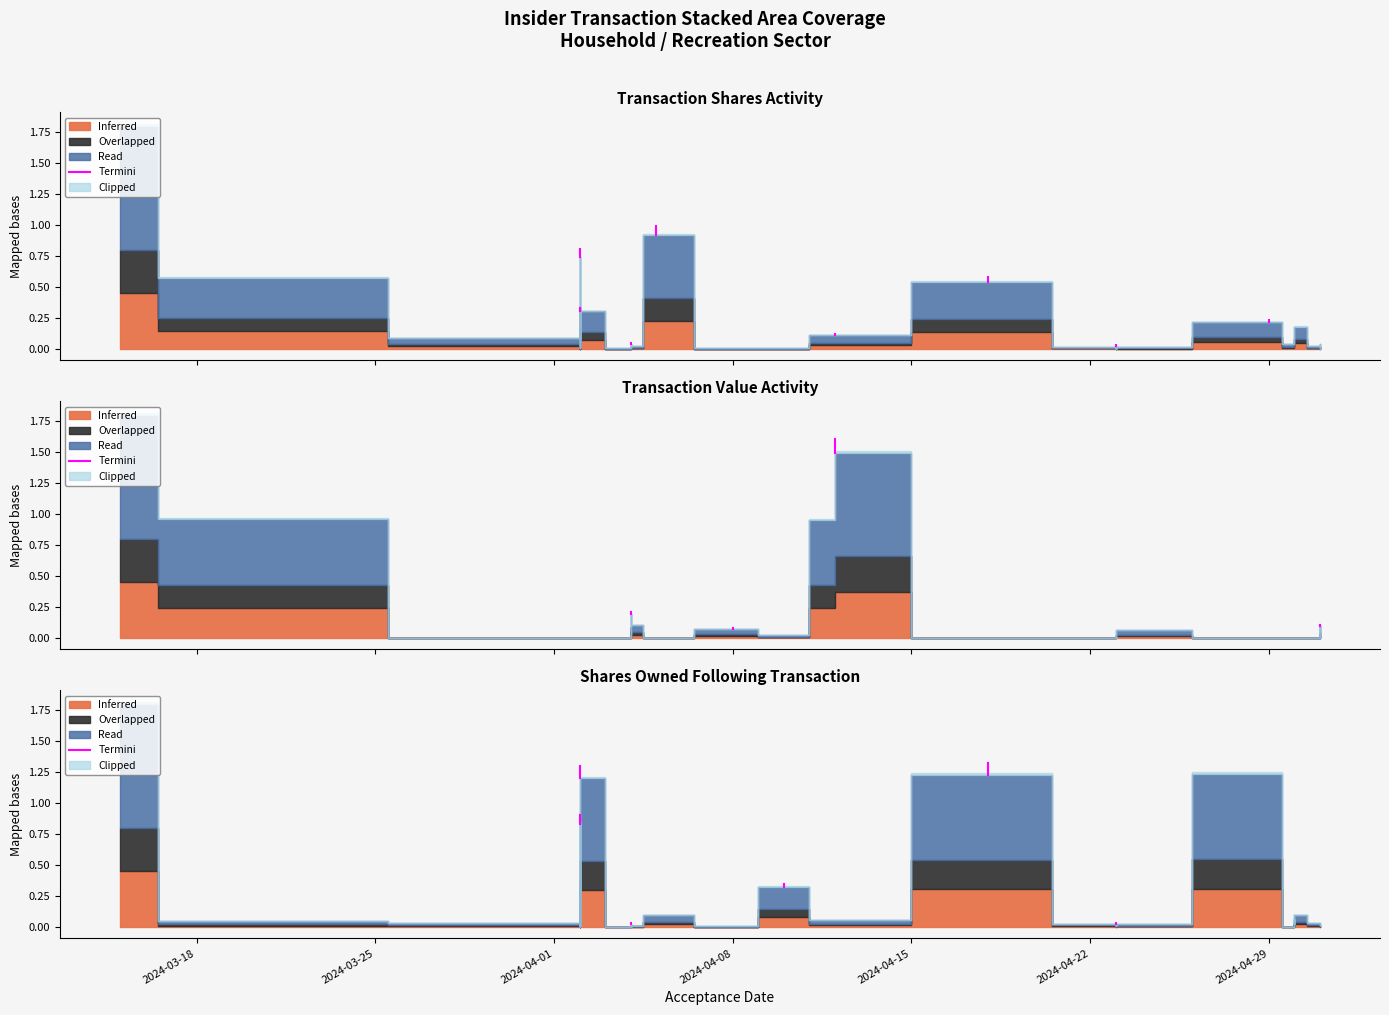

Which has a higher value, 2024-03-18 or 2024-03-25?

2024-03-25